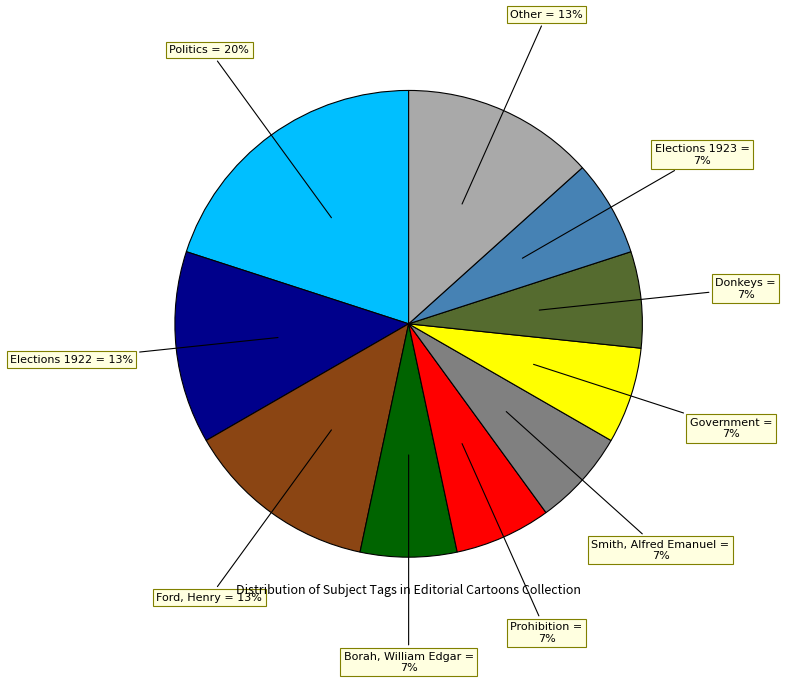

The Borah, William Edgar slice represents 14% of the pie. True or false?

False